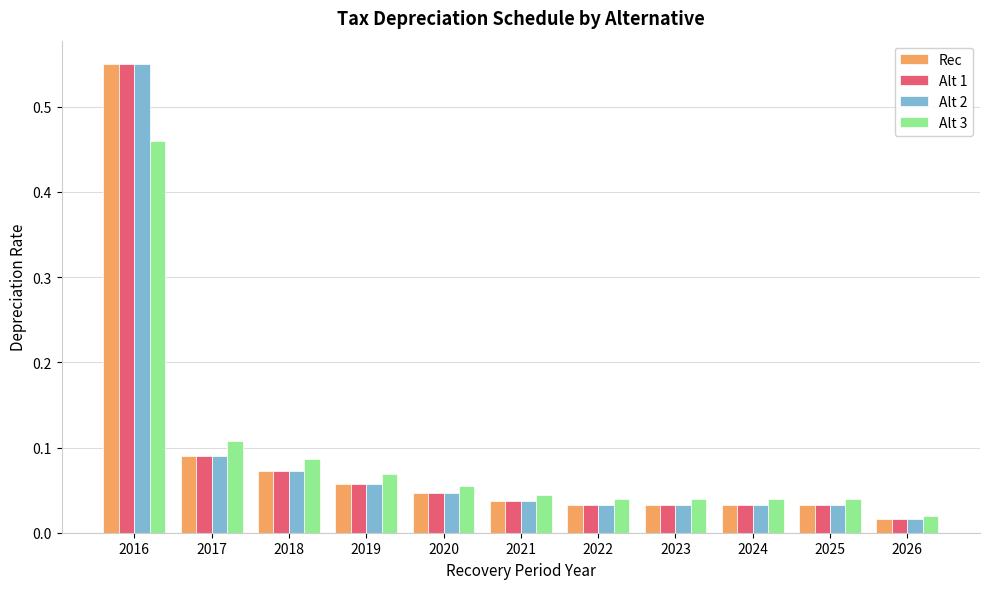

Is it true that Rec equals 0.0 at 2019?

False